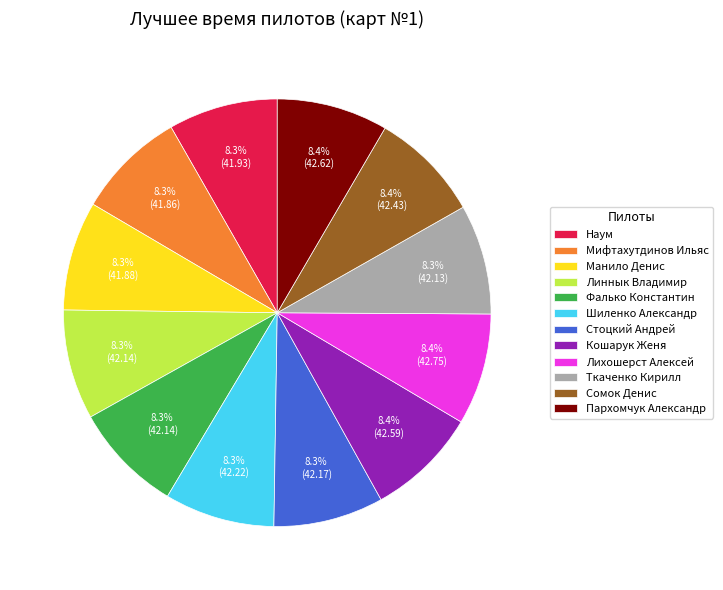

What portion of the pie excludes Лихошерст Алексей?

91.6%